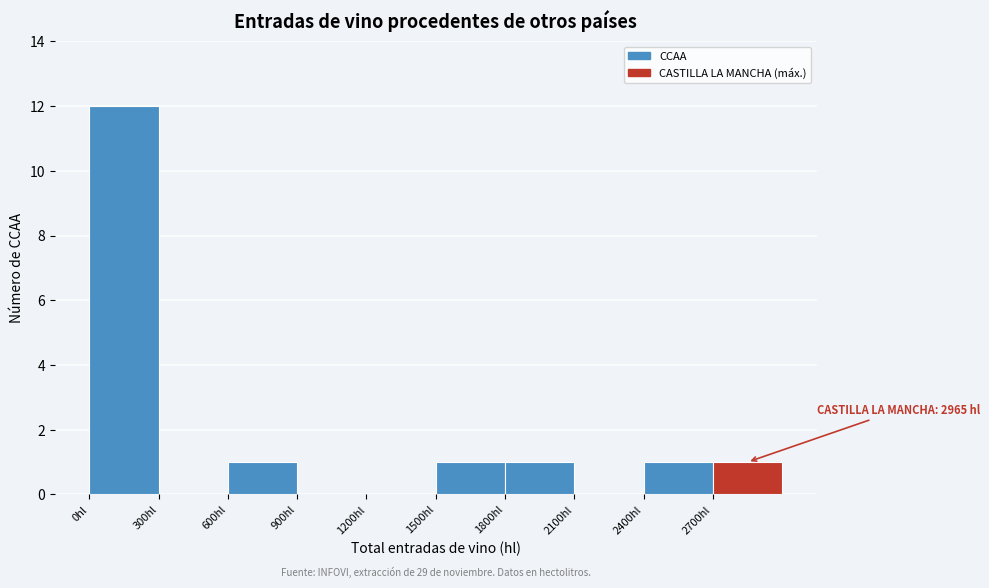

Over which range of the x-axis is the bar tallest?

0 to 300